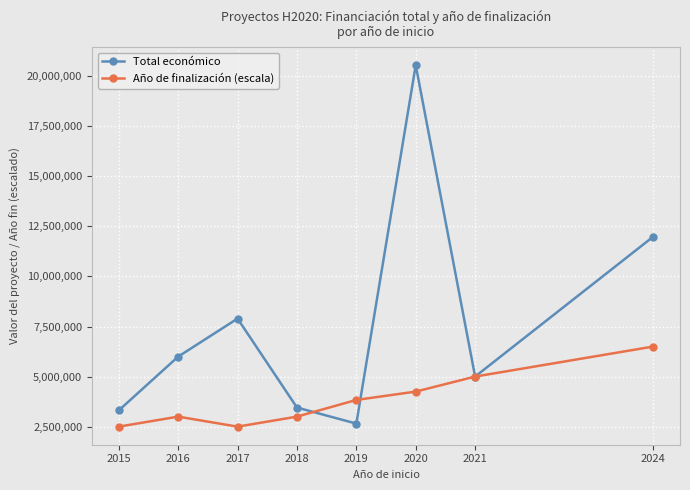

How many Año de finalización (escala) values are between 3000000 and 5000000?

5